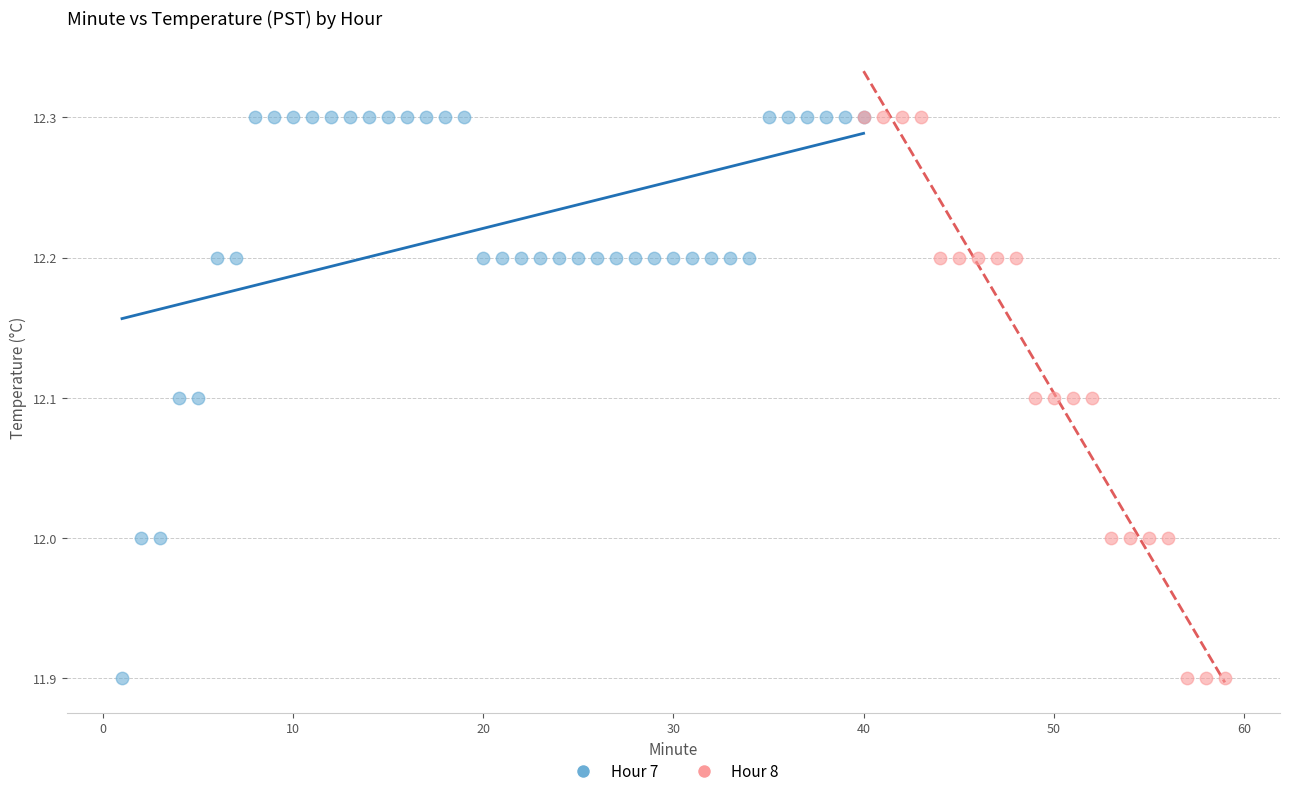

What are all the series names shown in the legend?

Hour 7, Hour 8